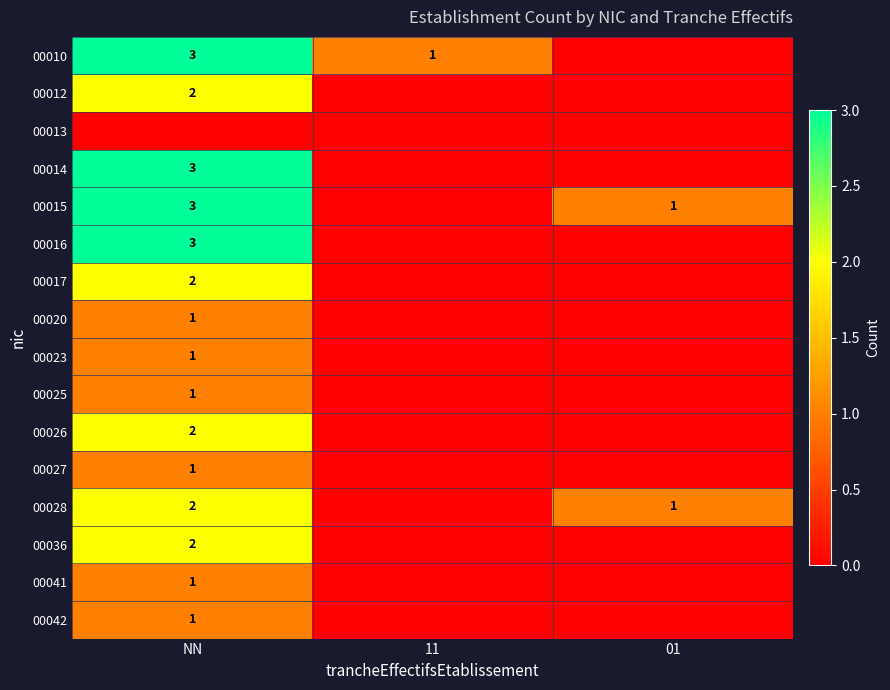

How many distinct data groups are displayed?

16